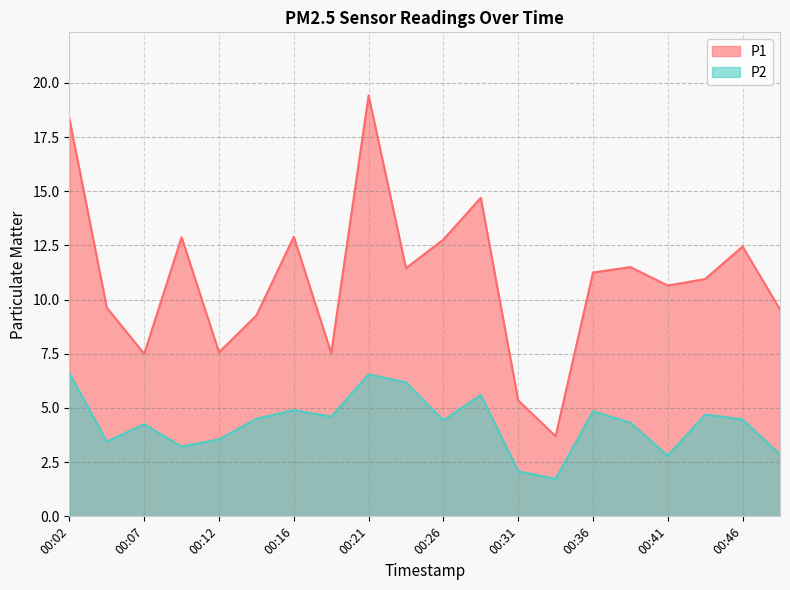

At 00:12, list the series in order from smallest to largest.

P2, P1